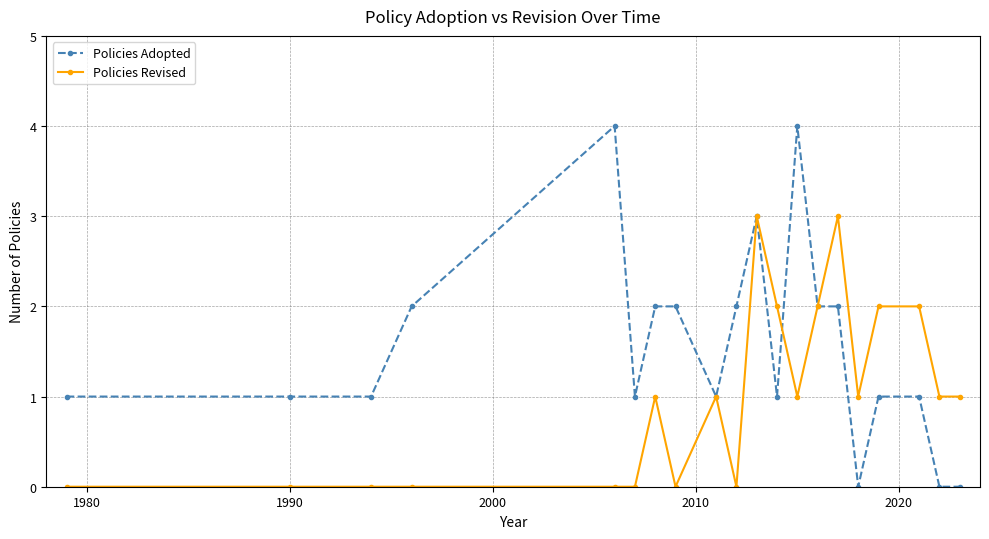

Which series has the largest range (max minus min)?

Policies Adopted